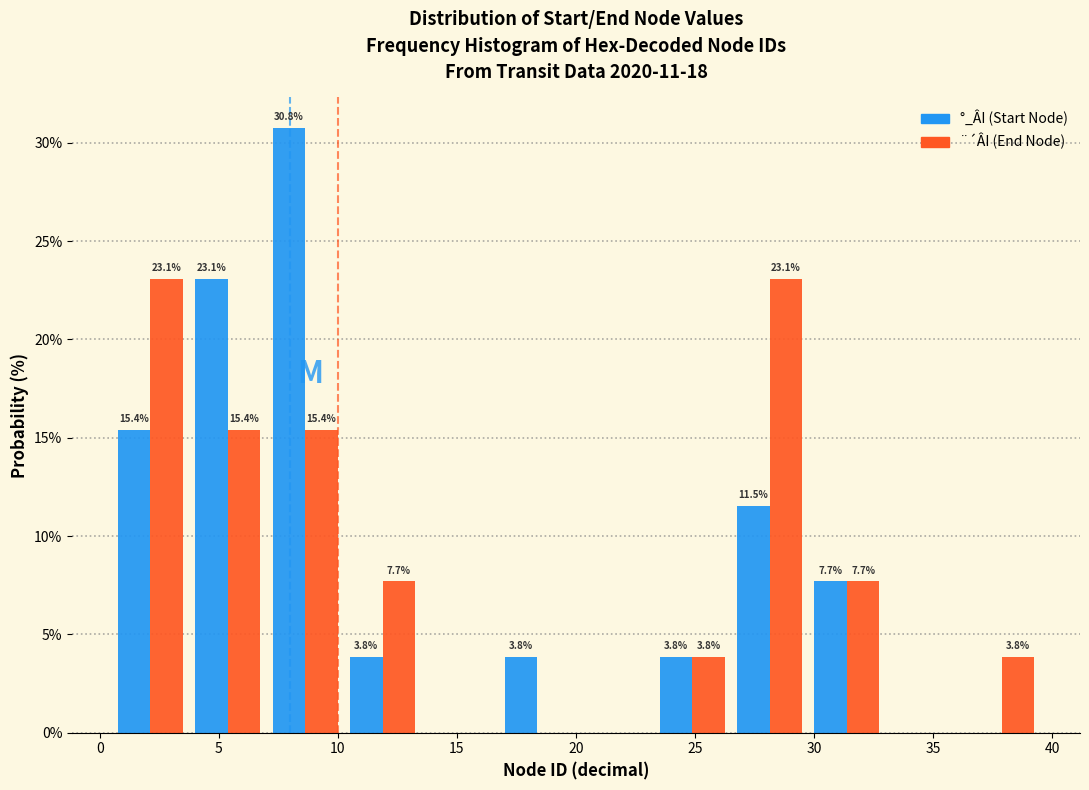

In the °_ÂI (Start Node) series, which range on the x-axis has the tallest bar?

7.00 to 10.25